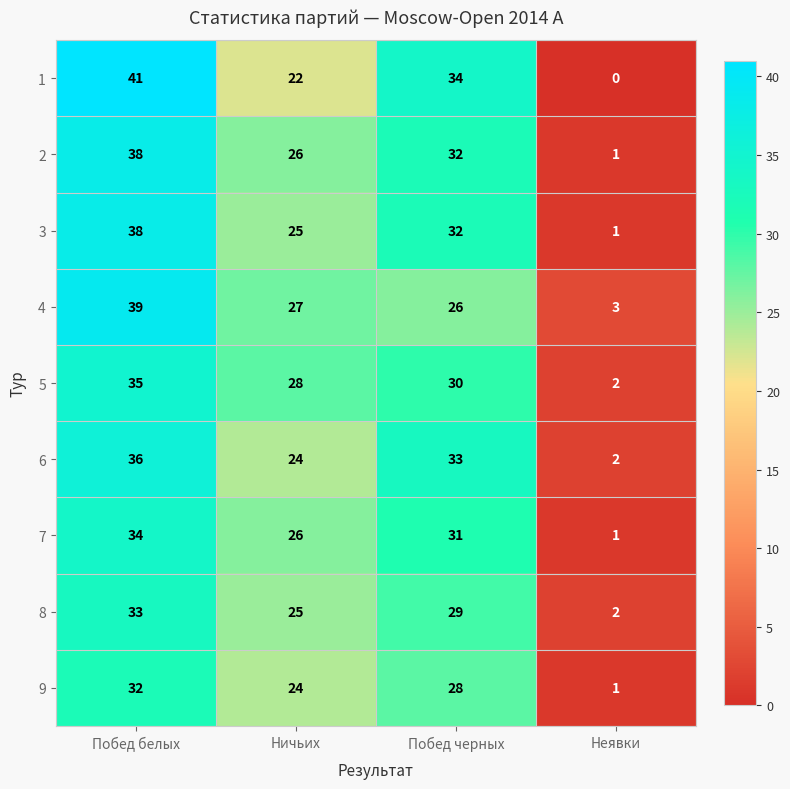

At which label does 7 first exceed 31?

Побед белых